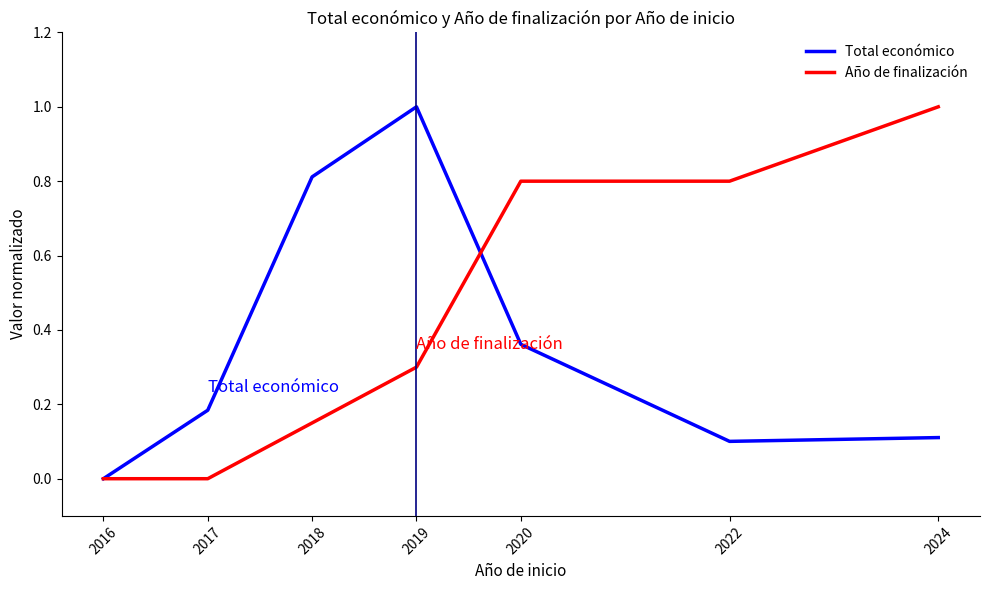

The value of Total económico at 2019 is 1.0. True or false?

True